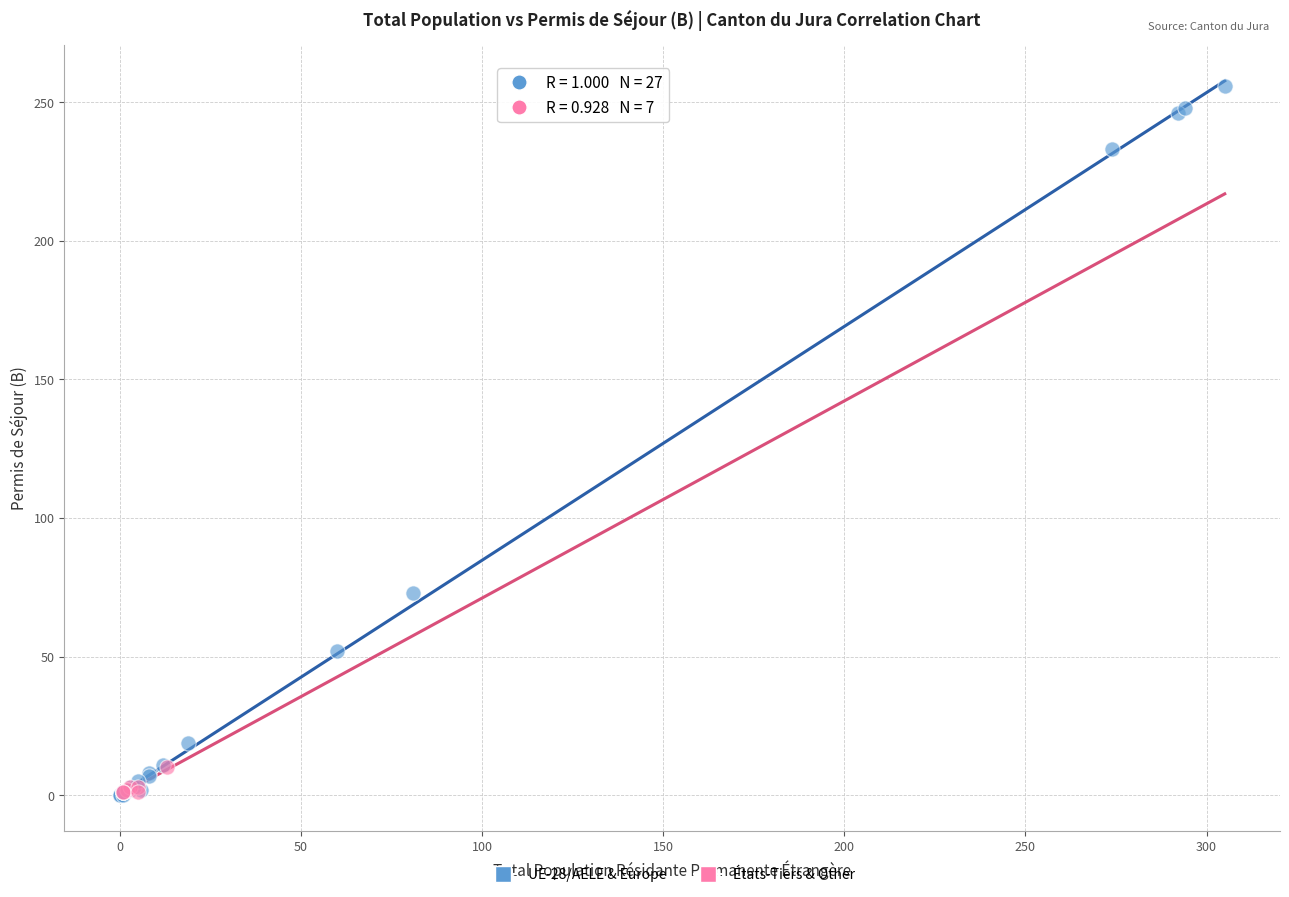

Which series reaches the maximum Y coordinate?

UE-28/AELE & Europe